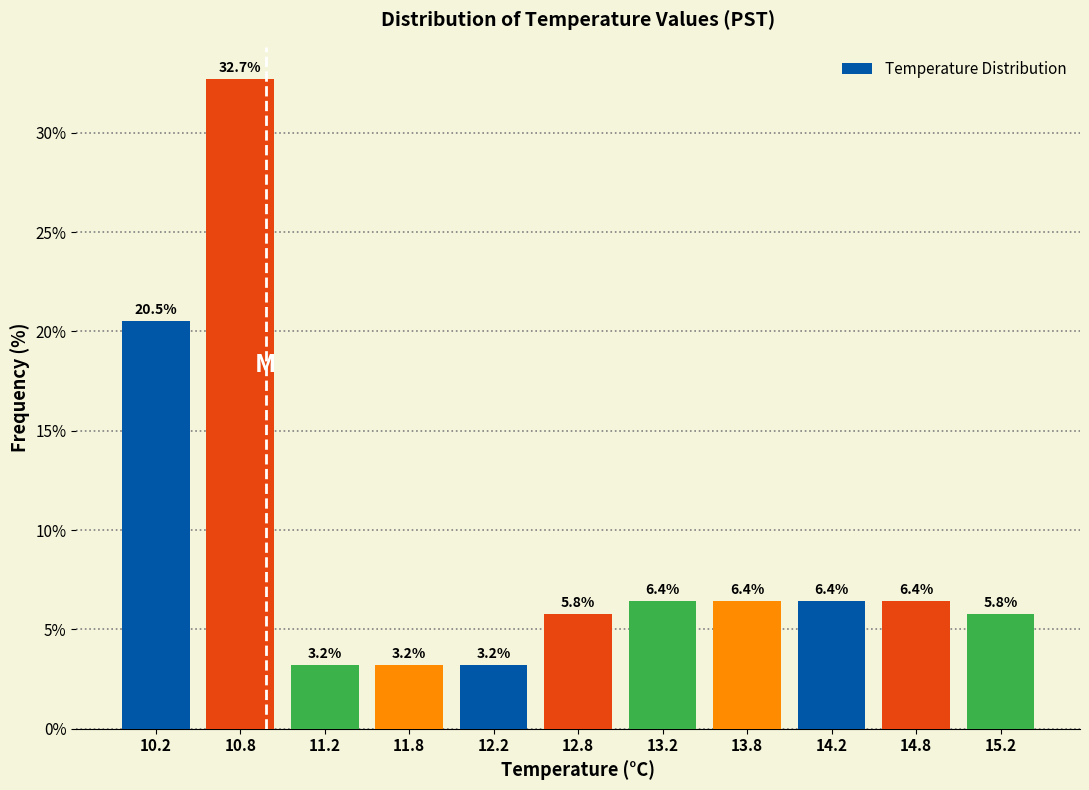

Which range on the x-axis has the tallest bar?

10.5 to 11.0